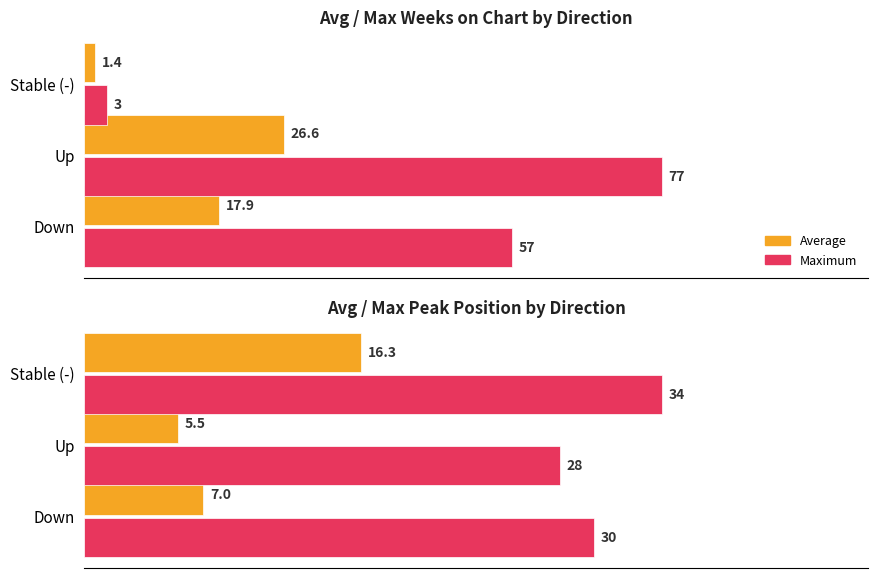

How many bars are there in each group?

2